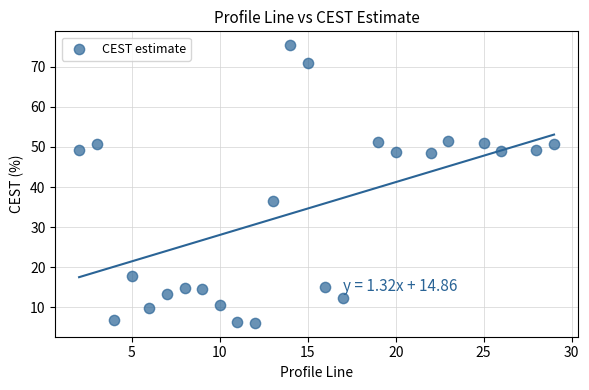

What is the range of Y values (max minus min)?

69.3